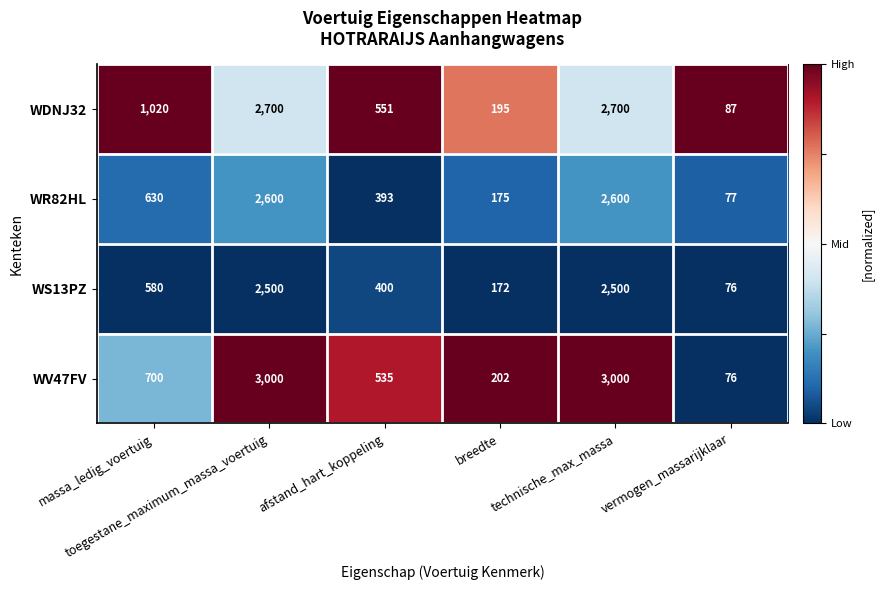

What is the sum of all WS13PZ values?

6228